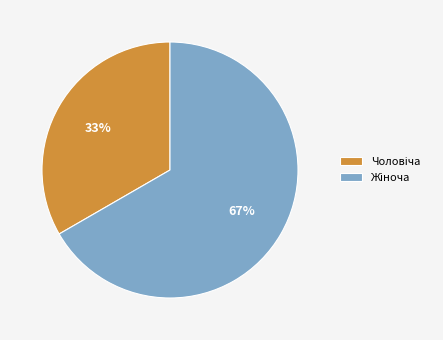

Is there any slice that represents more than half of the pie?

Yes